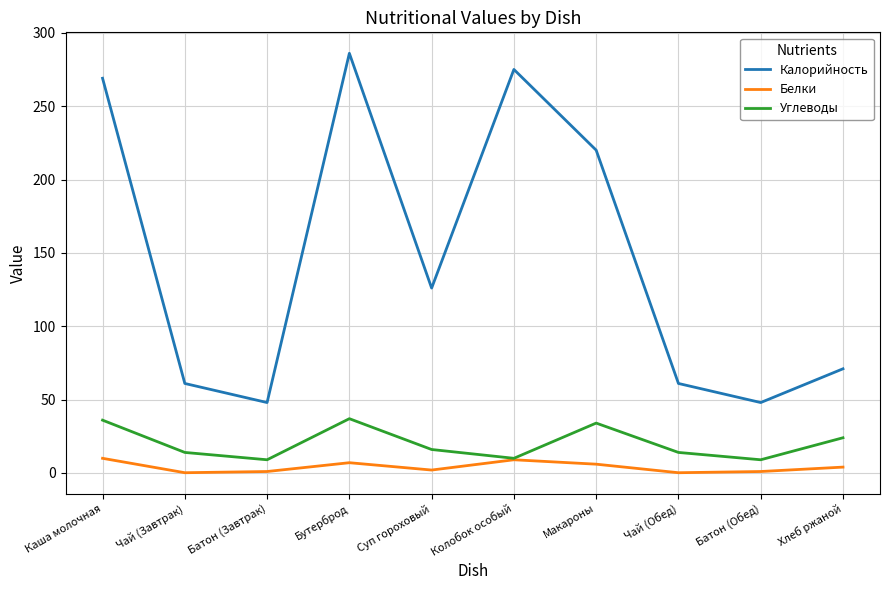

In Углеводы, how many points are higher than both neighbors (excluding endpoints)?

2